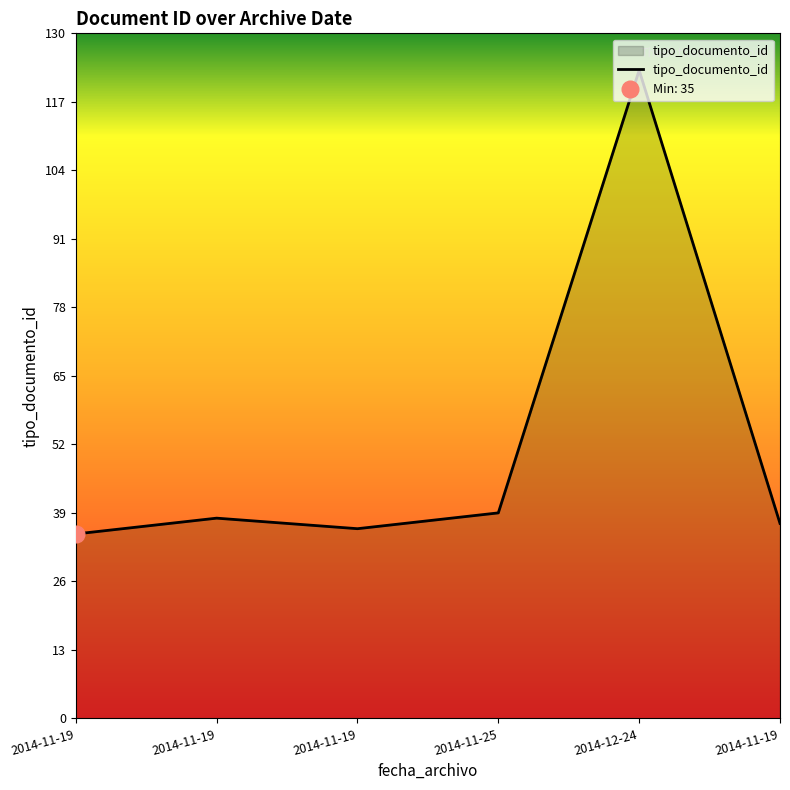

List the labels in order of value, largest first.

2014-12-24, 2014-11-25, 2014-11-19, 2014-11-19, 2014-11-19, 2014-11-19